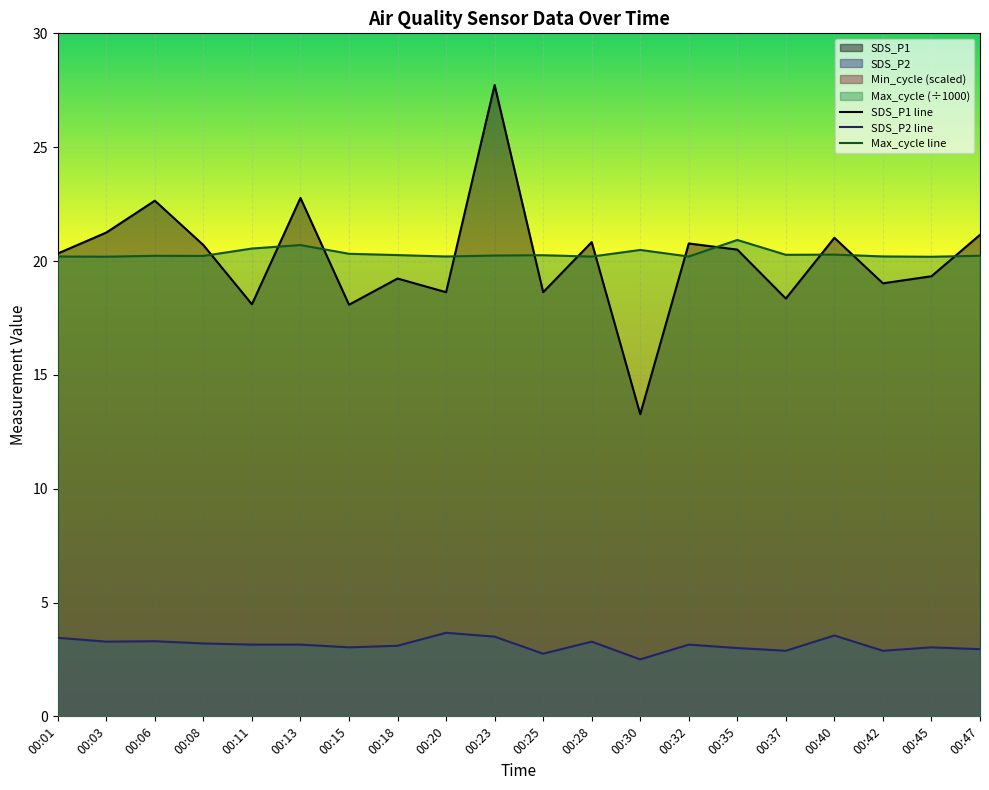

Which label corresponds to the smallest value in the chart?

00:30